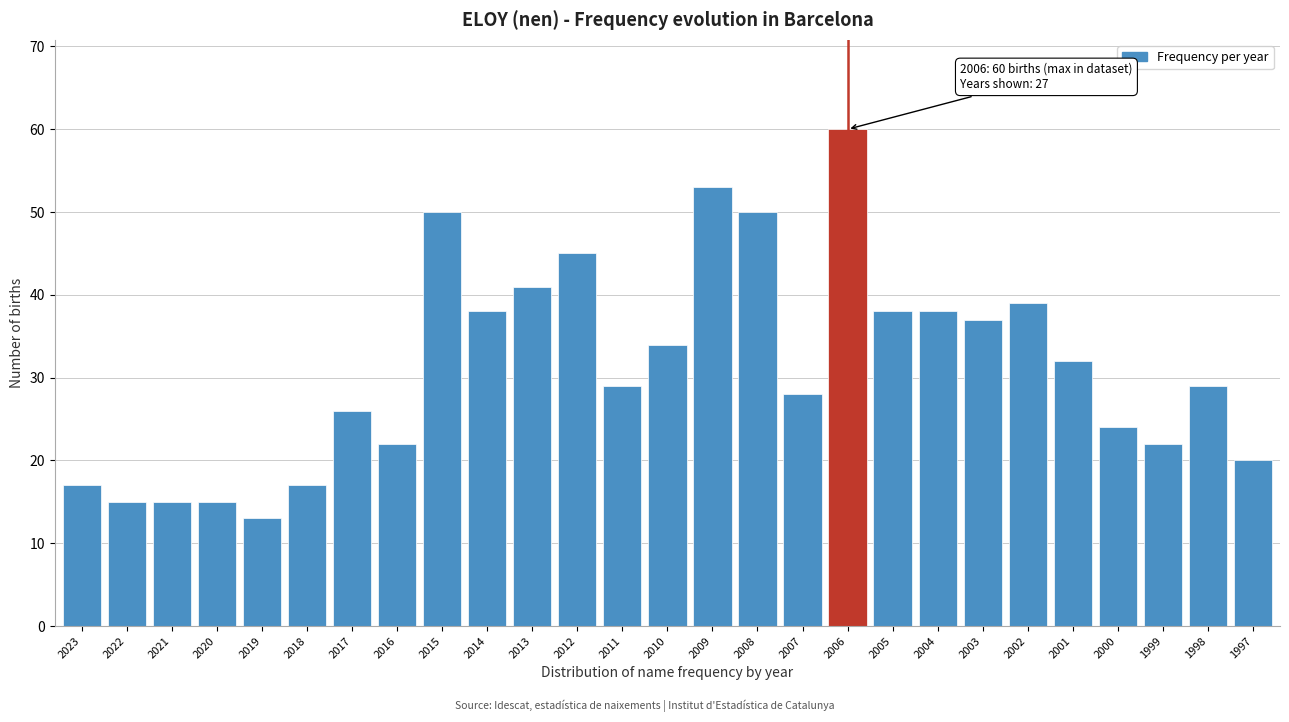

Reading left to right, what are all the values shown in this chart?

17	15	15	15	13	17	26	22	50	38	41	45	29	34	53	50	28	60	38	38	37	39	32	24	22	29	20